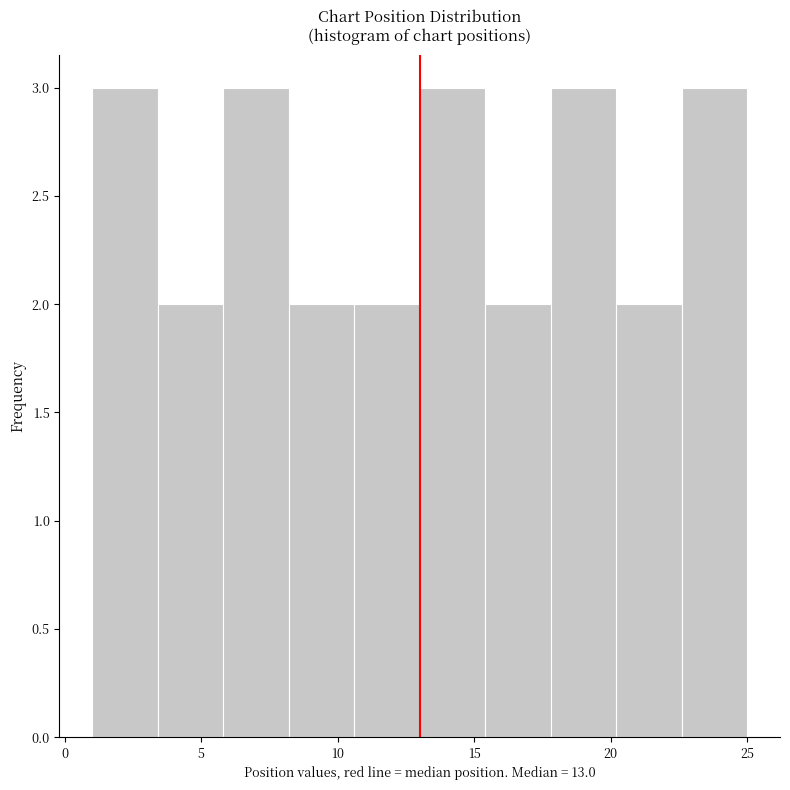

Reading left to right, transcribe this chart: for each bar, give the range it covers on the x-axis and its height. Neither the bar edges nor the heights are printed on the chart, so give them approximately, as read against the axes.

1.0 to 3.4: 3
3.4 to 5.8: 2
5.8 to 8.2: 3
8.2 to 10.6: 2
10.6 to 13.0: 2
13.0 to 15.4: 3
15.4 to 17.8: 2
17.8 to 20.2: 3
20.2 to 22.6: 2
22.6 to 25.0: 3